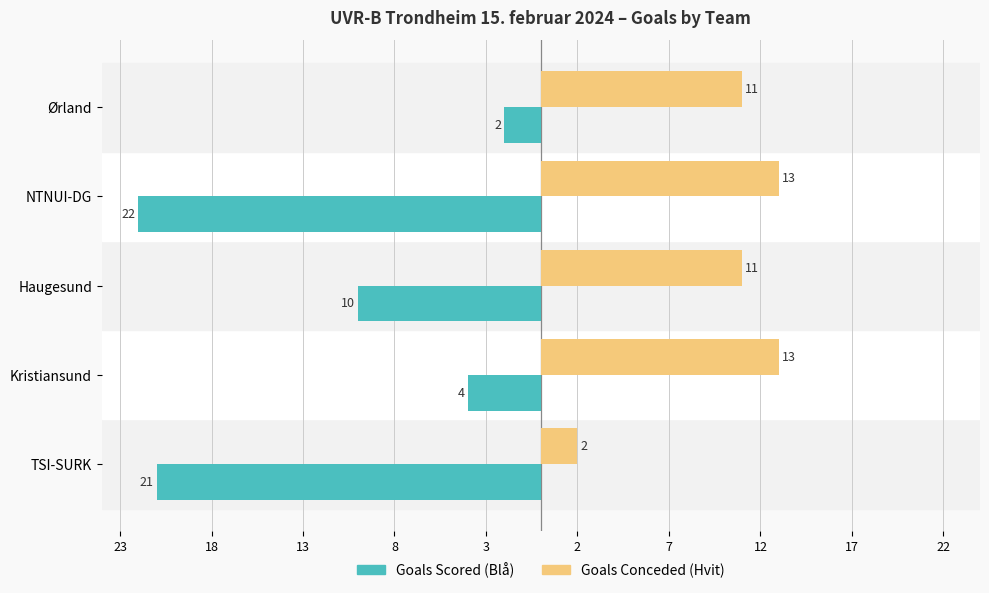

What are all the series names shown in the legend?

Goals Scored (Blå), Goals Conceded (Hvit)